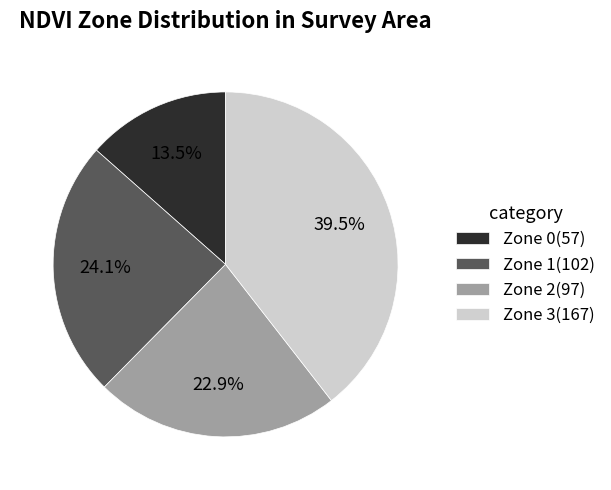

What is the smallest slice in the pie chart?

Zone 0